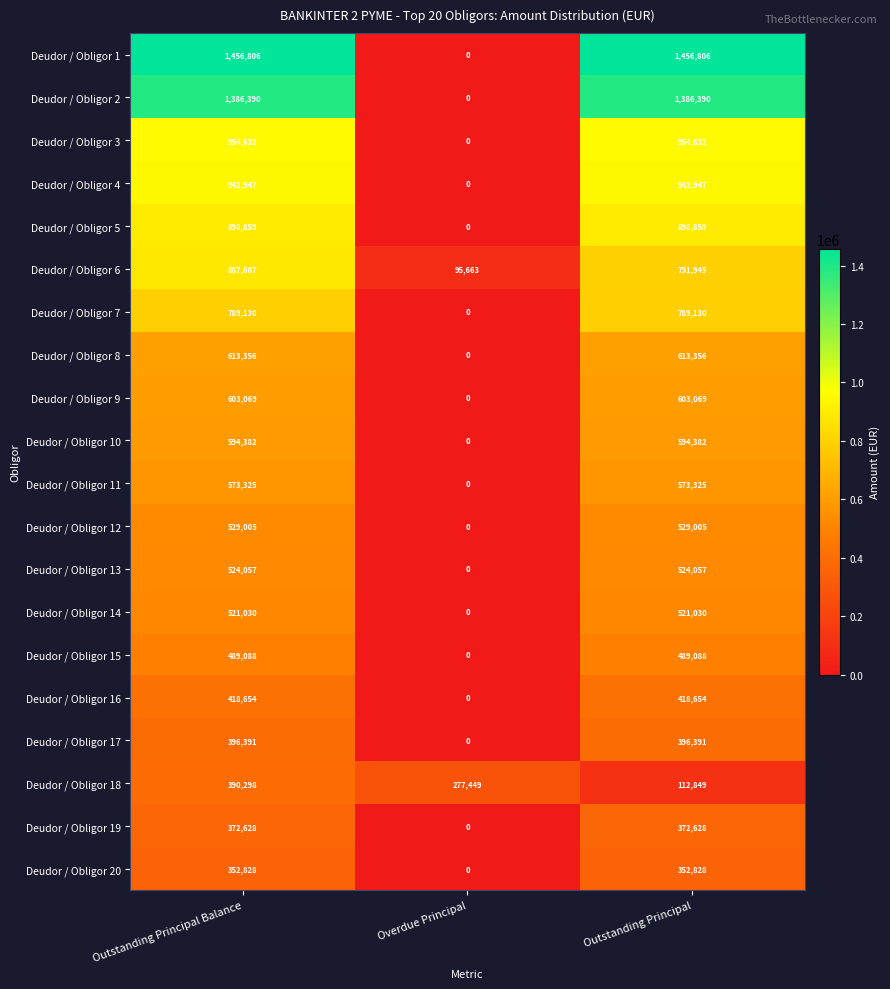

Count the number of categories in the chart.

3